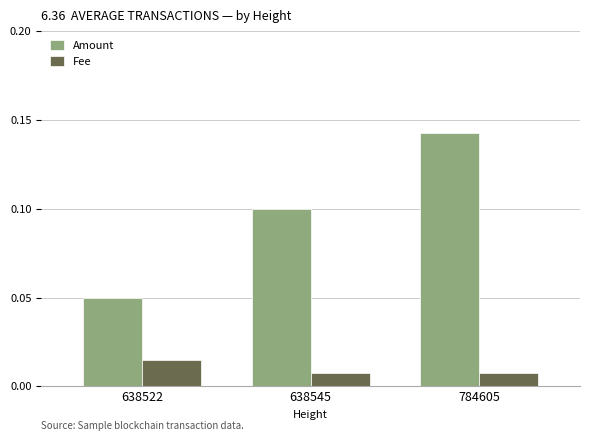

How many Fee values are between 0 and 1?

3